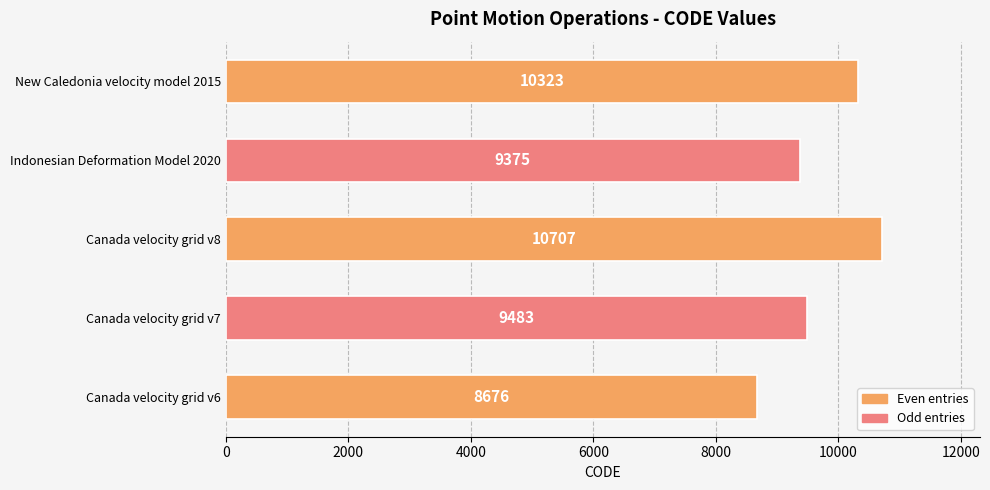

The chart shows a value of 14799 at Canada velocity grid v7. True or false?

False